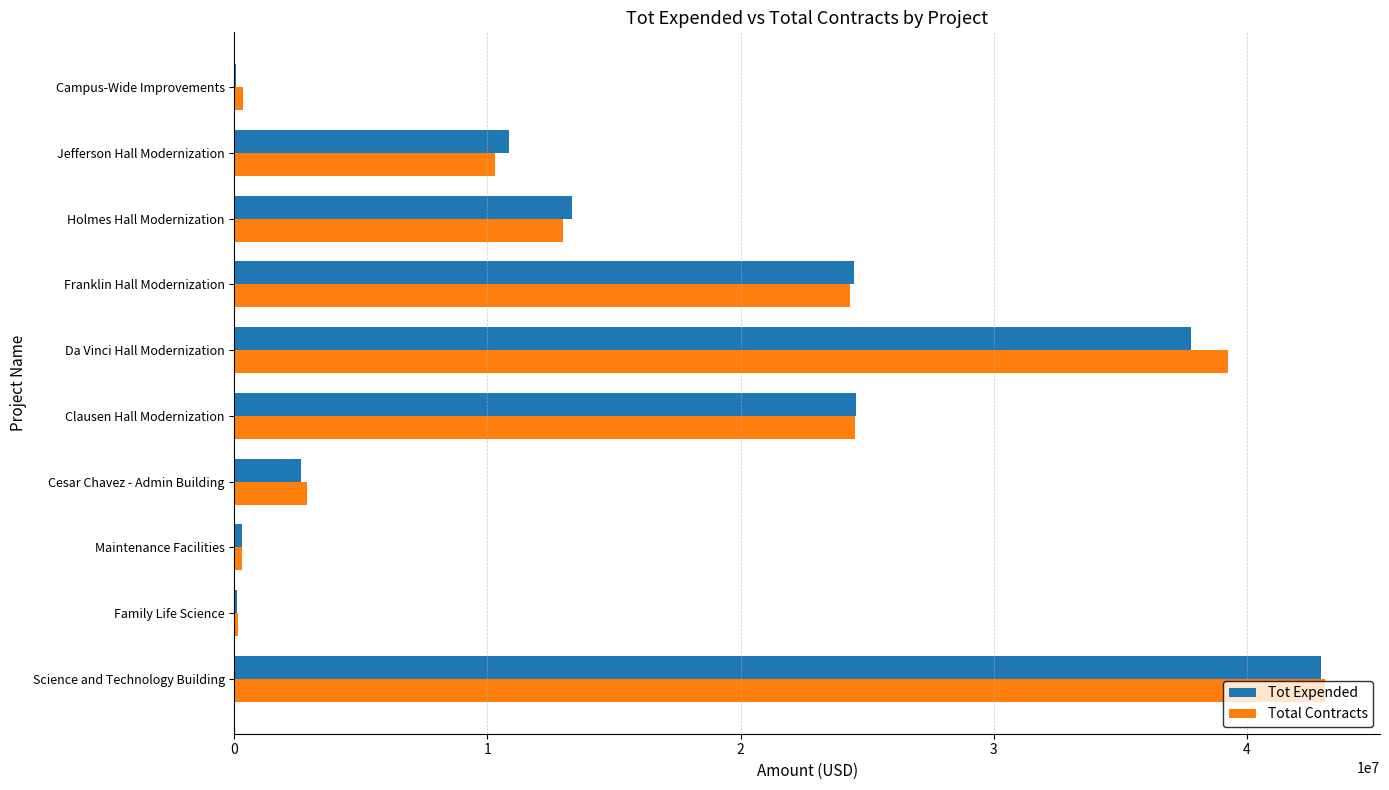

What is the greatest value displayed?

43115350.3